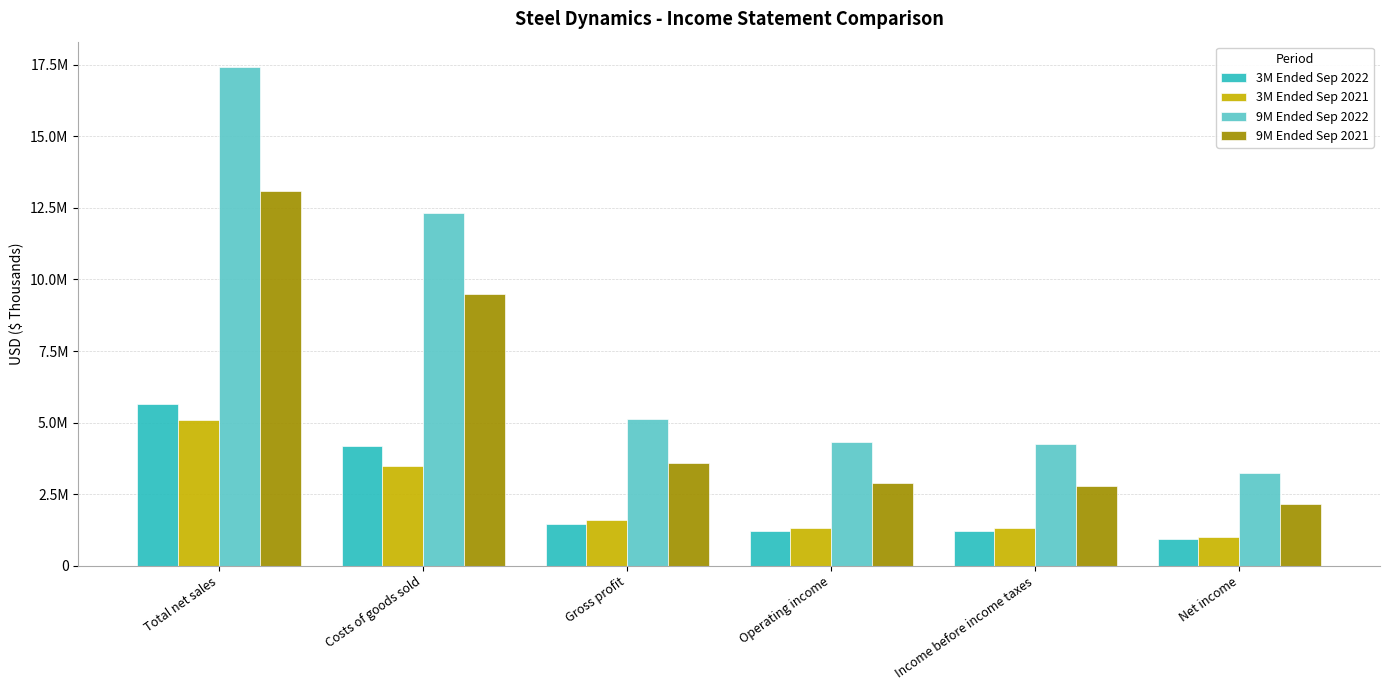

Which series has the largest total across all categories?

9M Ended Sep 2022